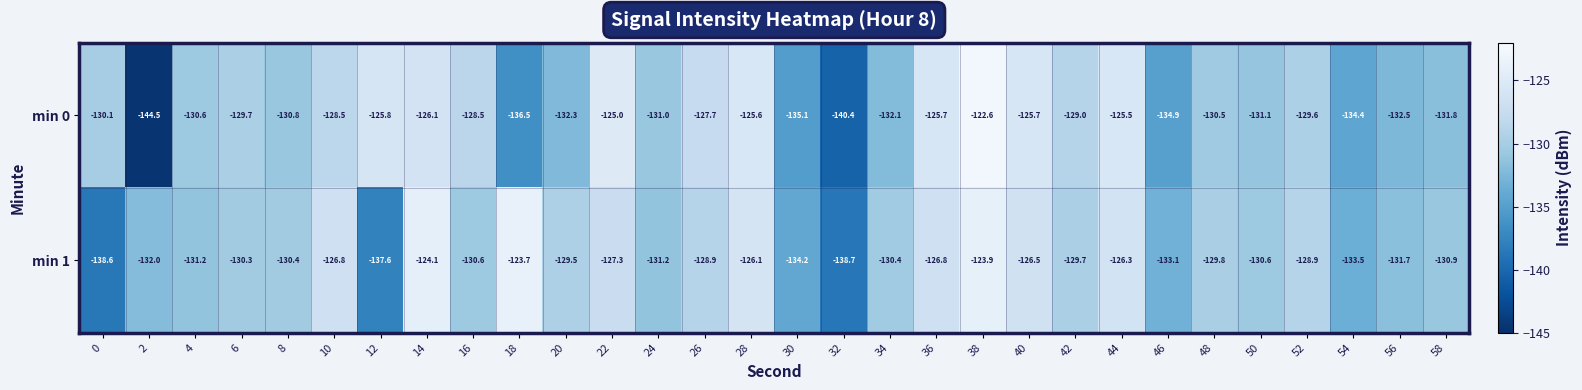

Rank the series by their average value, from highest to lowest.

min 1, min 0